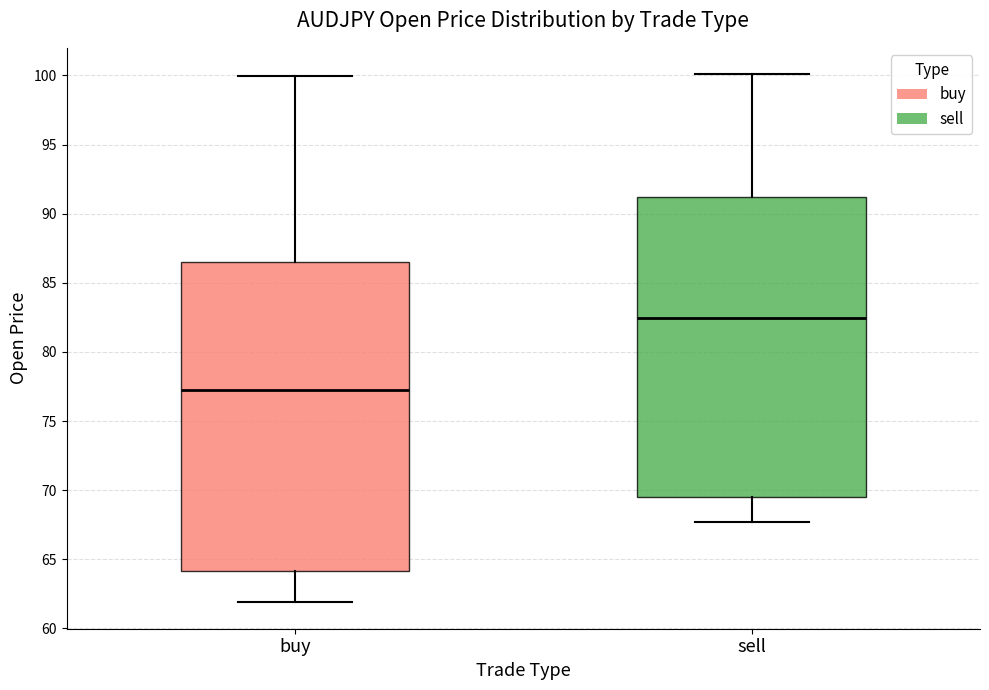

Which box has the lowest median line?

buy